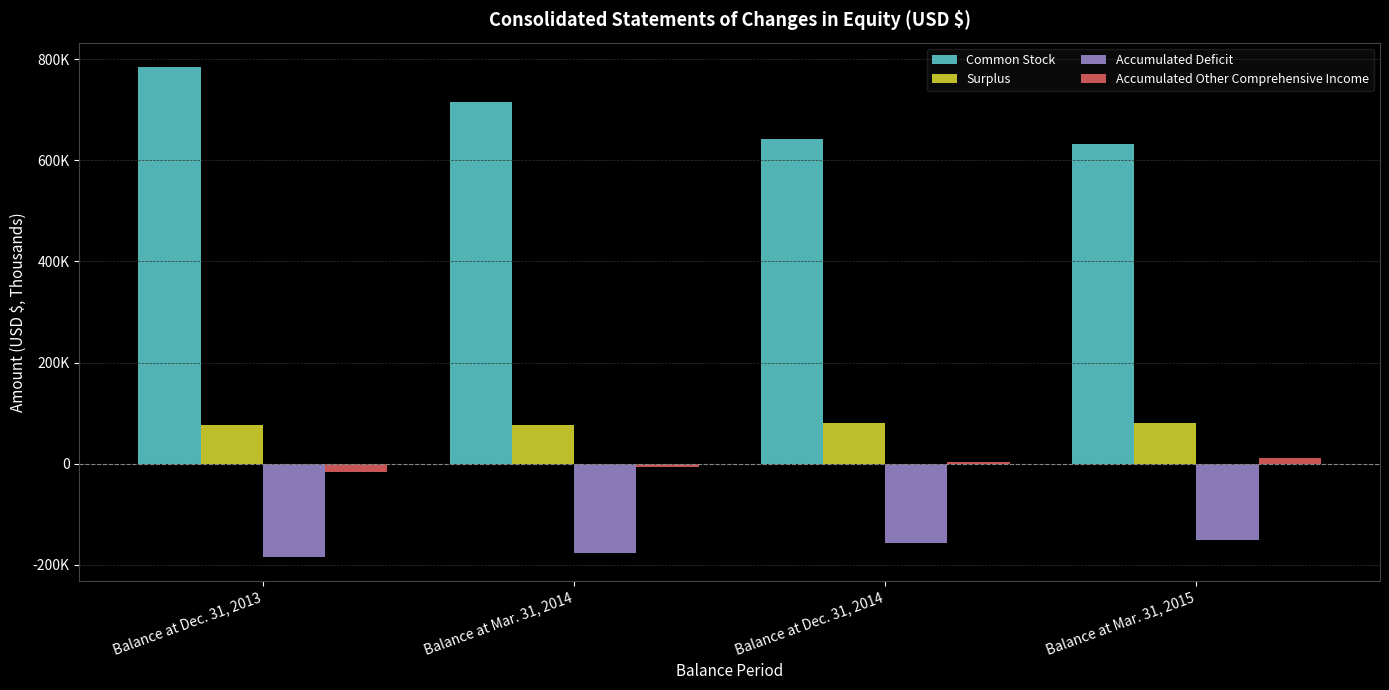

Does the chart contain stacked bars?

No